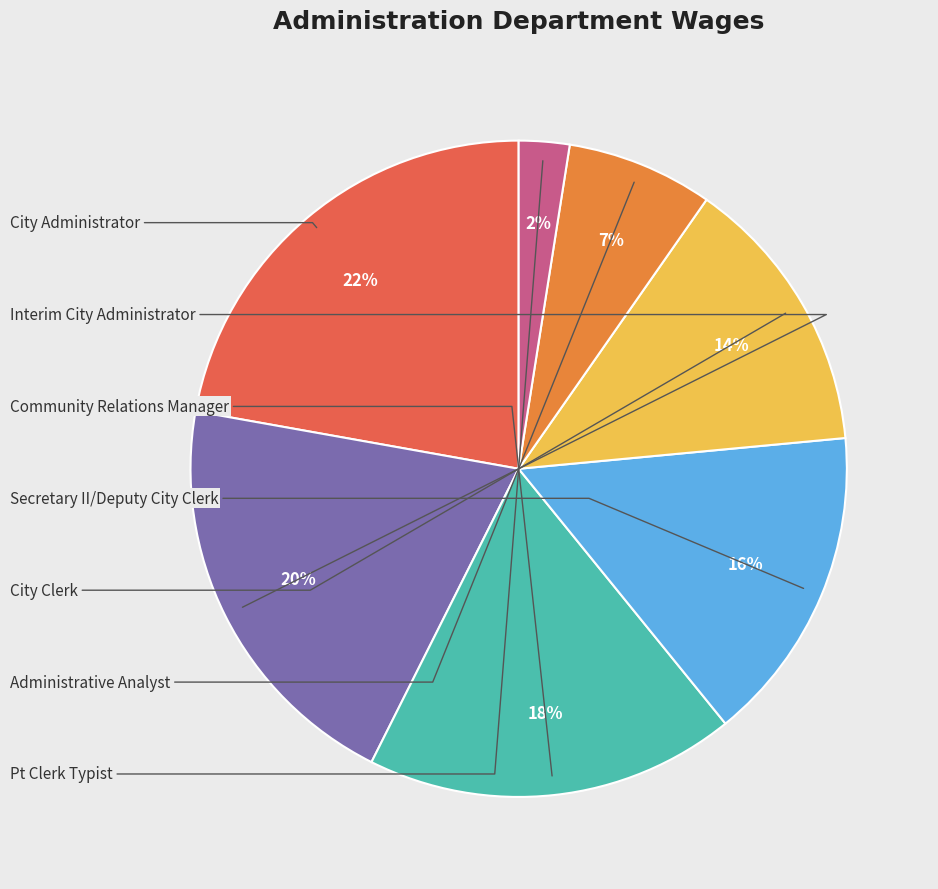

To the nearest percent, what is the difference between the largest and smallest slice percentages?

20%